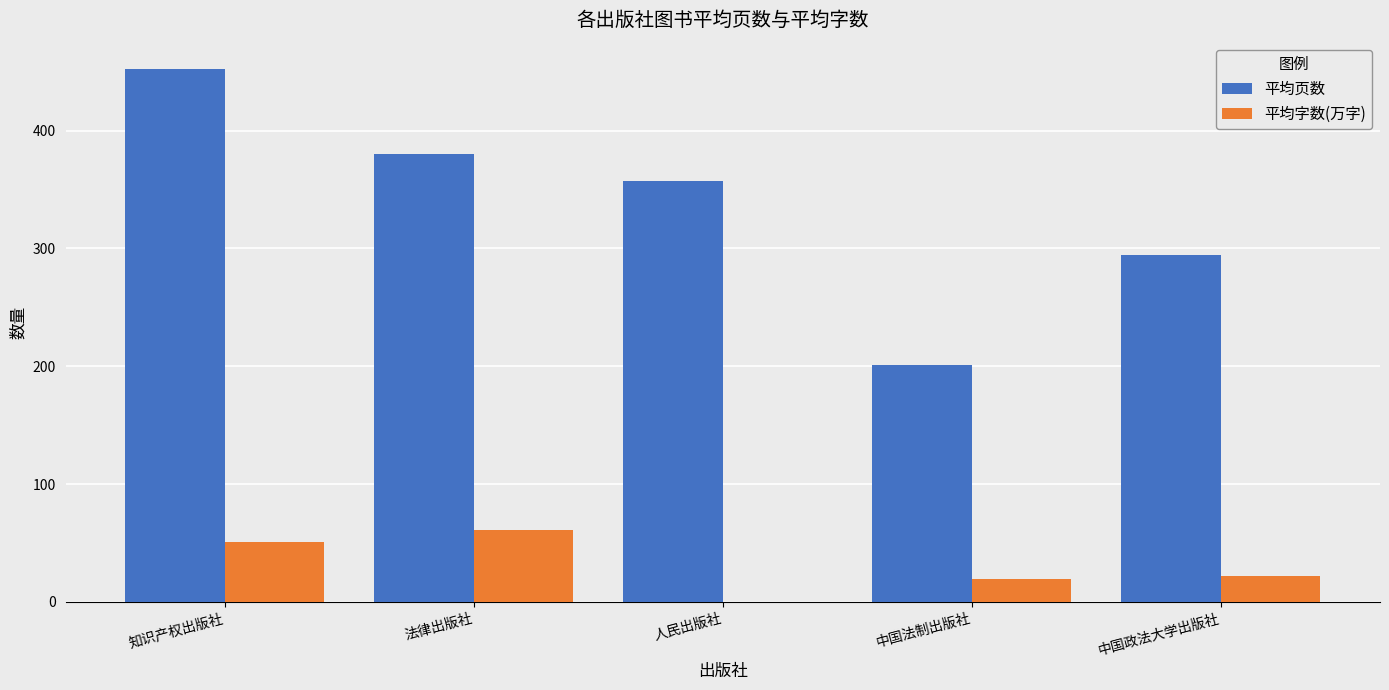

Which label corresponds to the largest value in the chart?

知识产权出版社